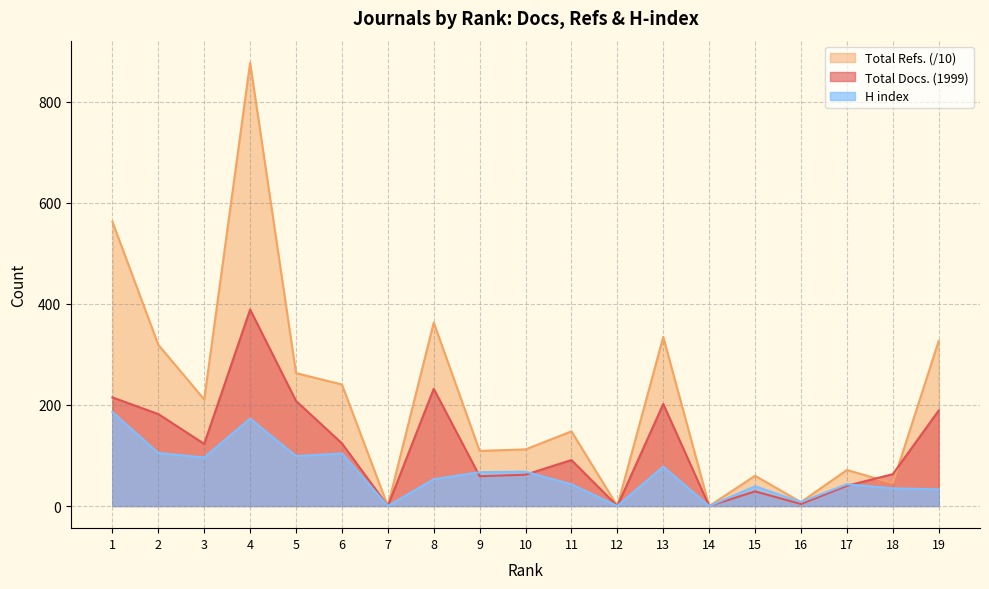

Which series has the largest range (max minus min)?

Total Refs. (/10)